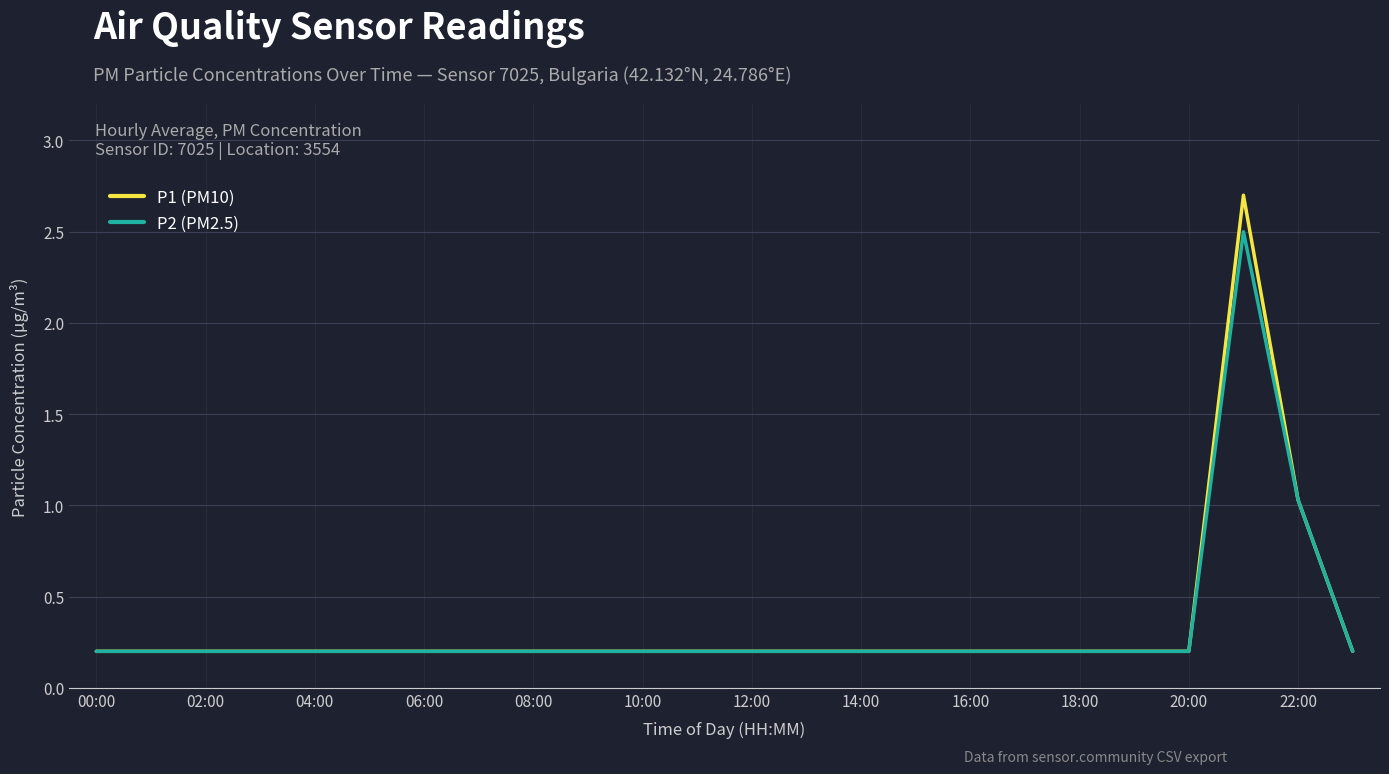

List the series in order of their peak value, highest first.

P1 (PM10), P2 (PM2.5)